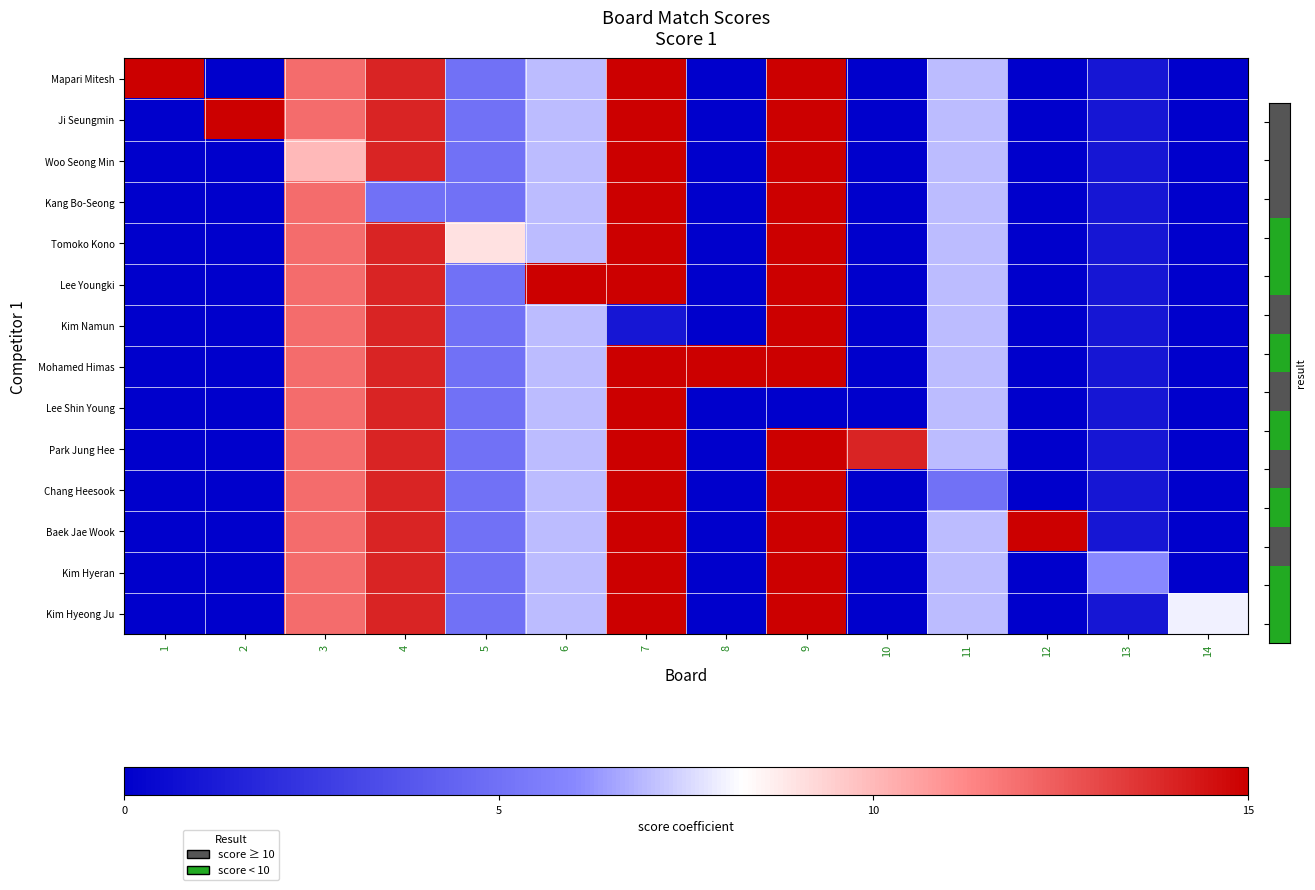

Which has a higher value, 11 or 13?

11